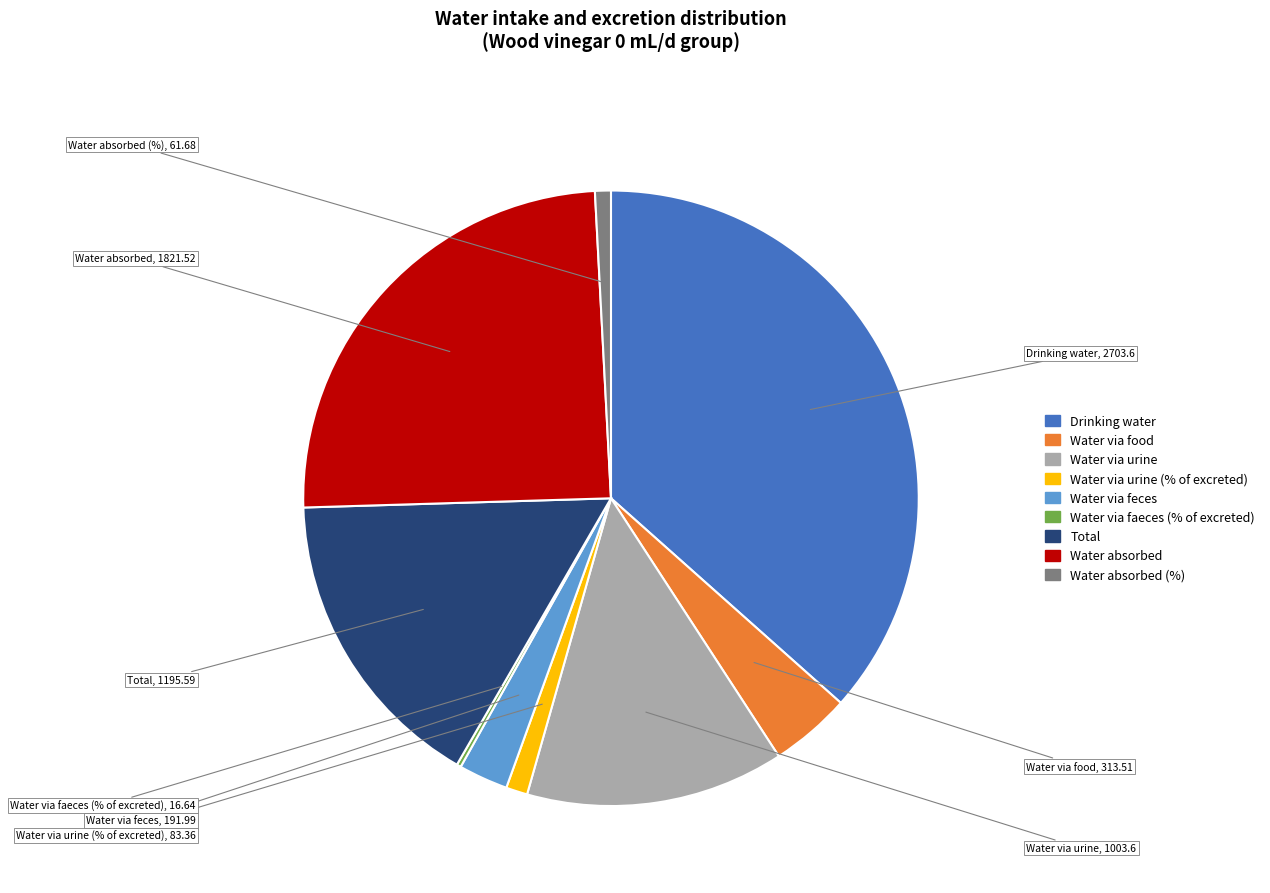

Does any single category account for the majority?

No